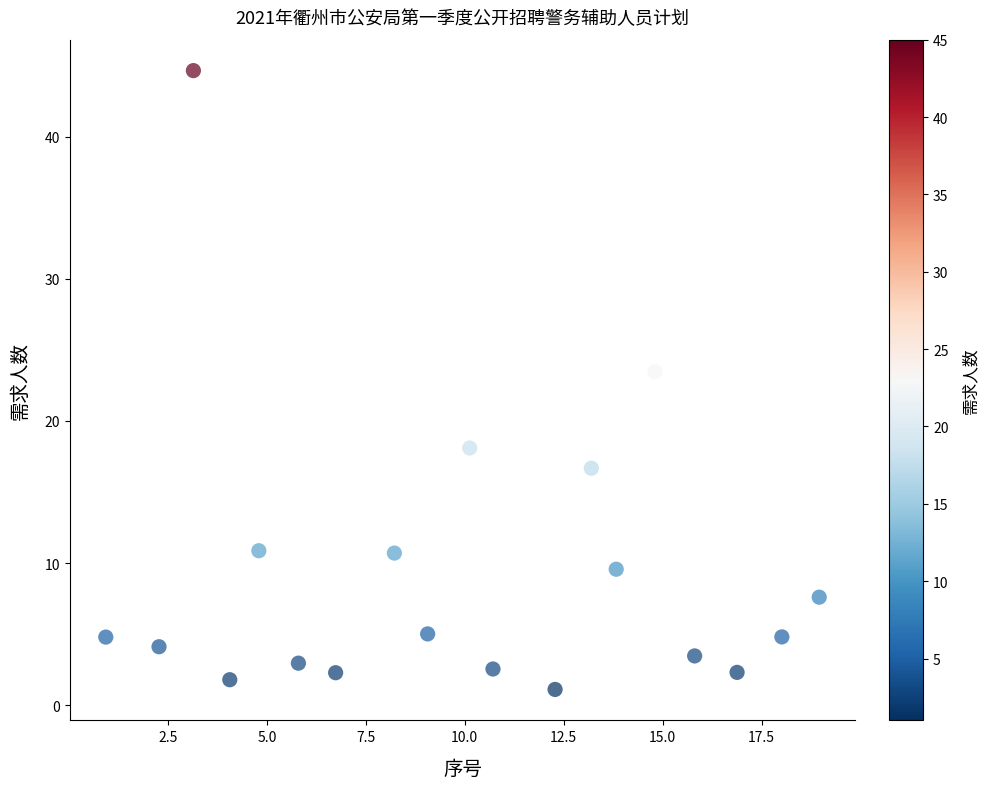

What Y value in the scatter plot is closest to 22?

23.4